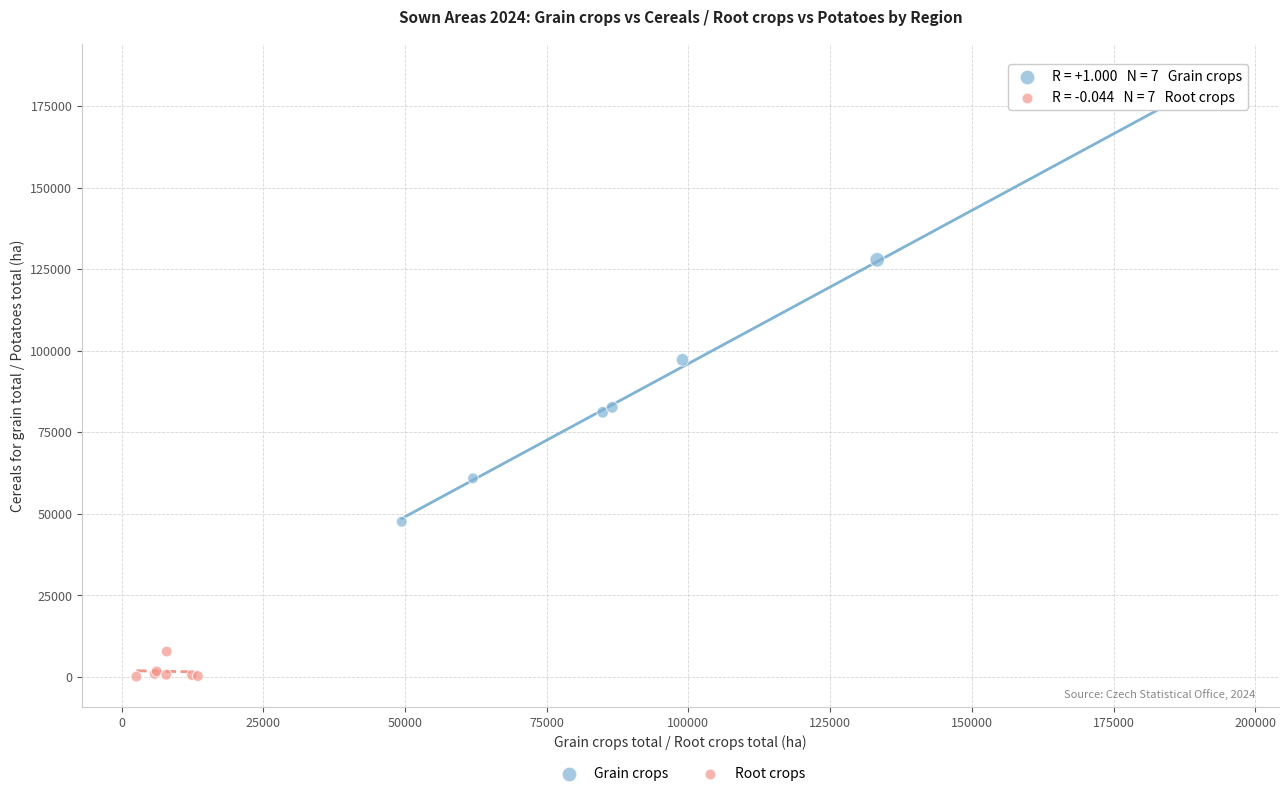

Which series reaches the minimum Y coordinate?

Root crops